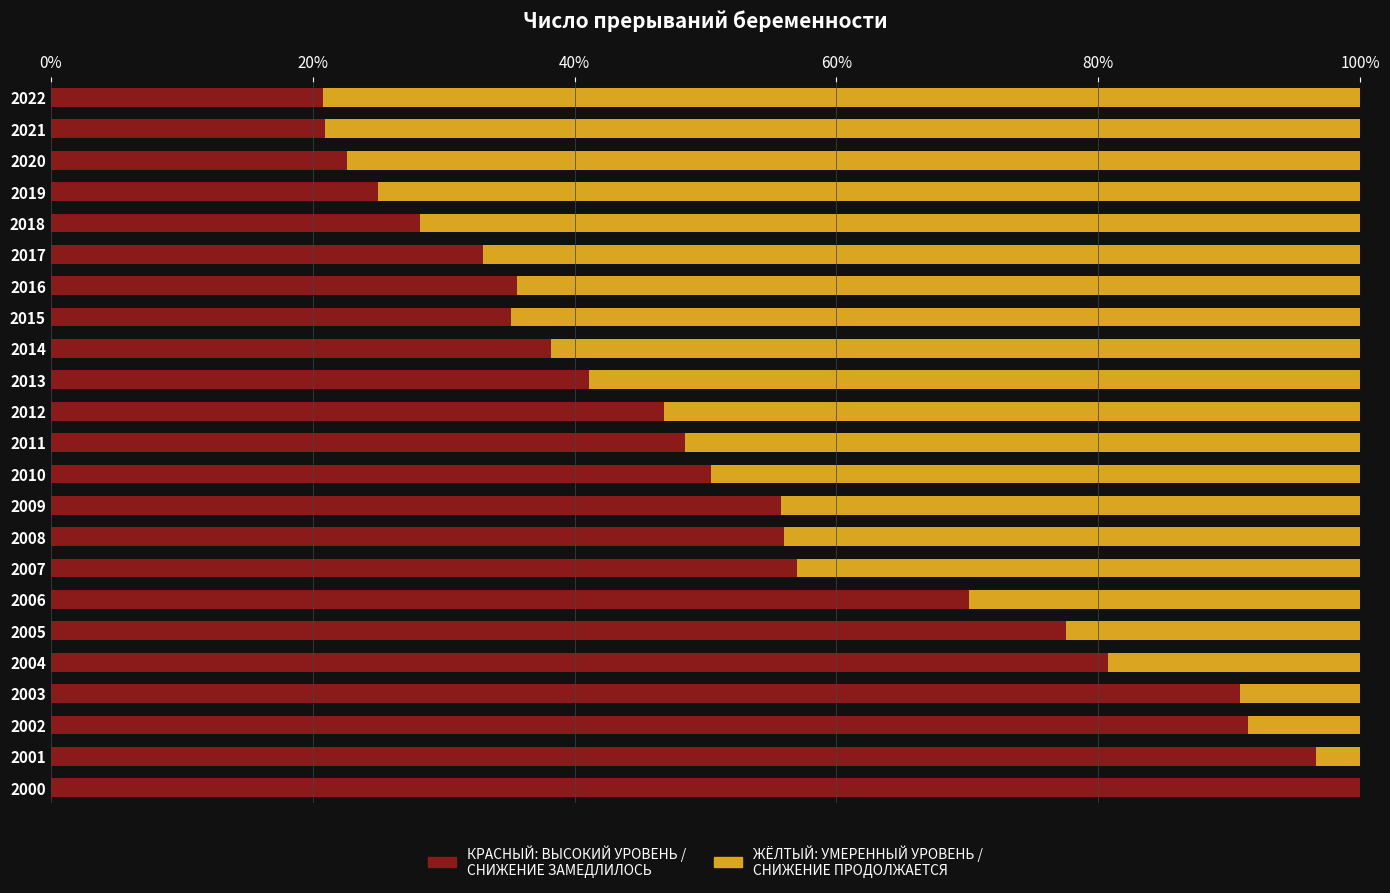

What is the total value across all series at 2016?

100.0